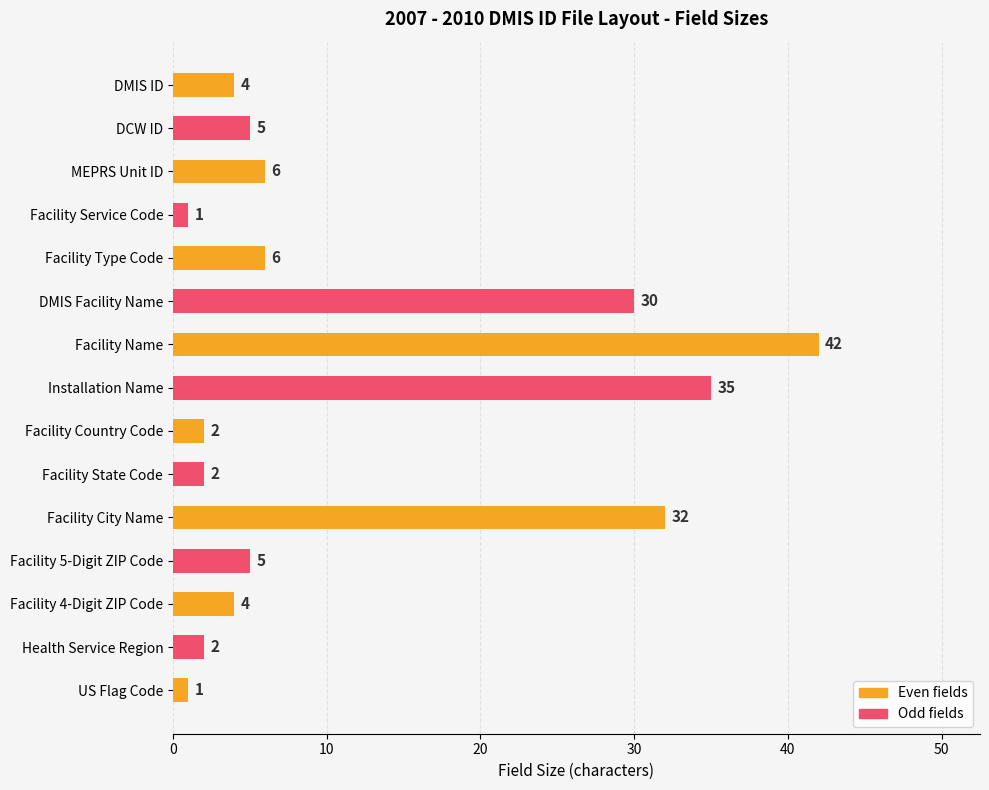

What is the average value?

12